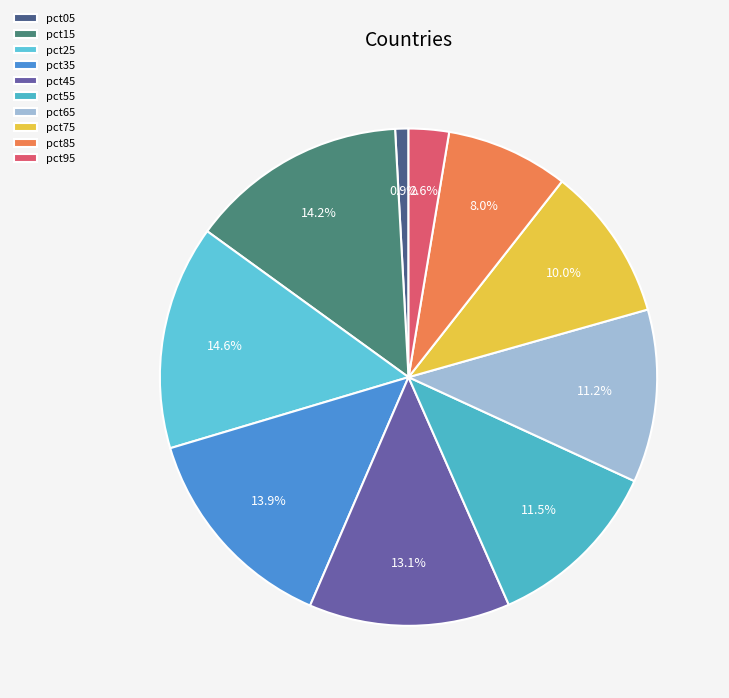

To the nearest percent, what is the combined percentage of pct85 and pct35?

22%